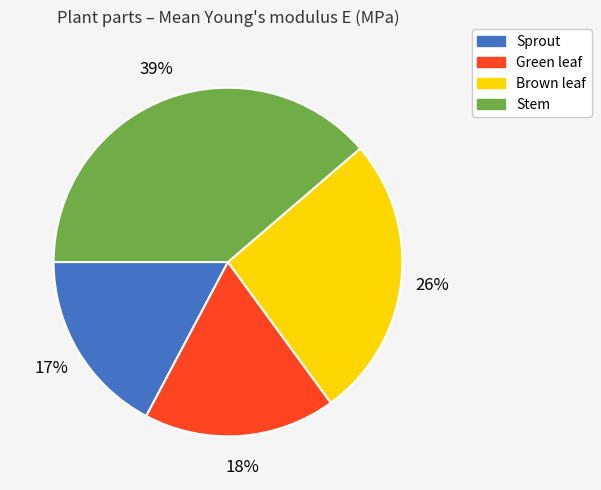

How many segments does this pie chart have?

4